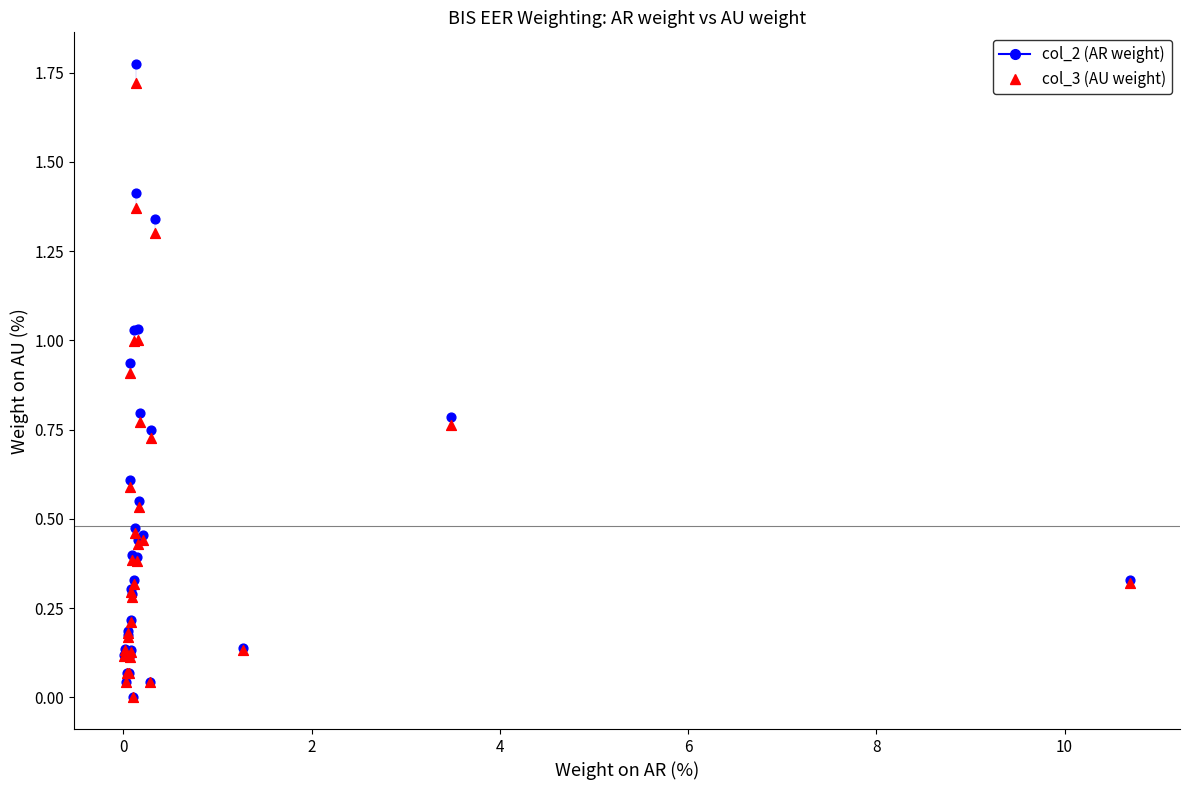

Which series contains the highest Y value?

col_2 (AR weight)